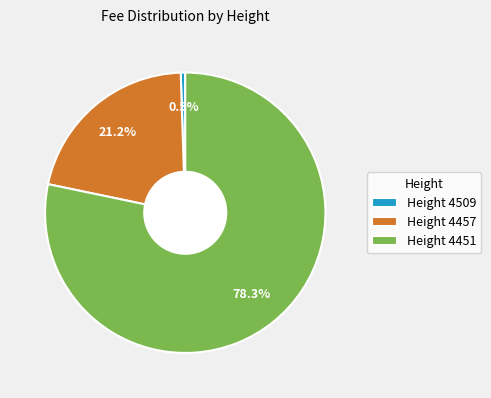

What is the majority slice?

Height 4451